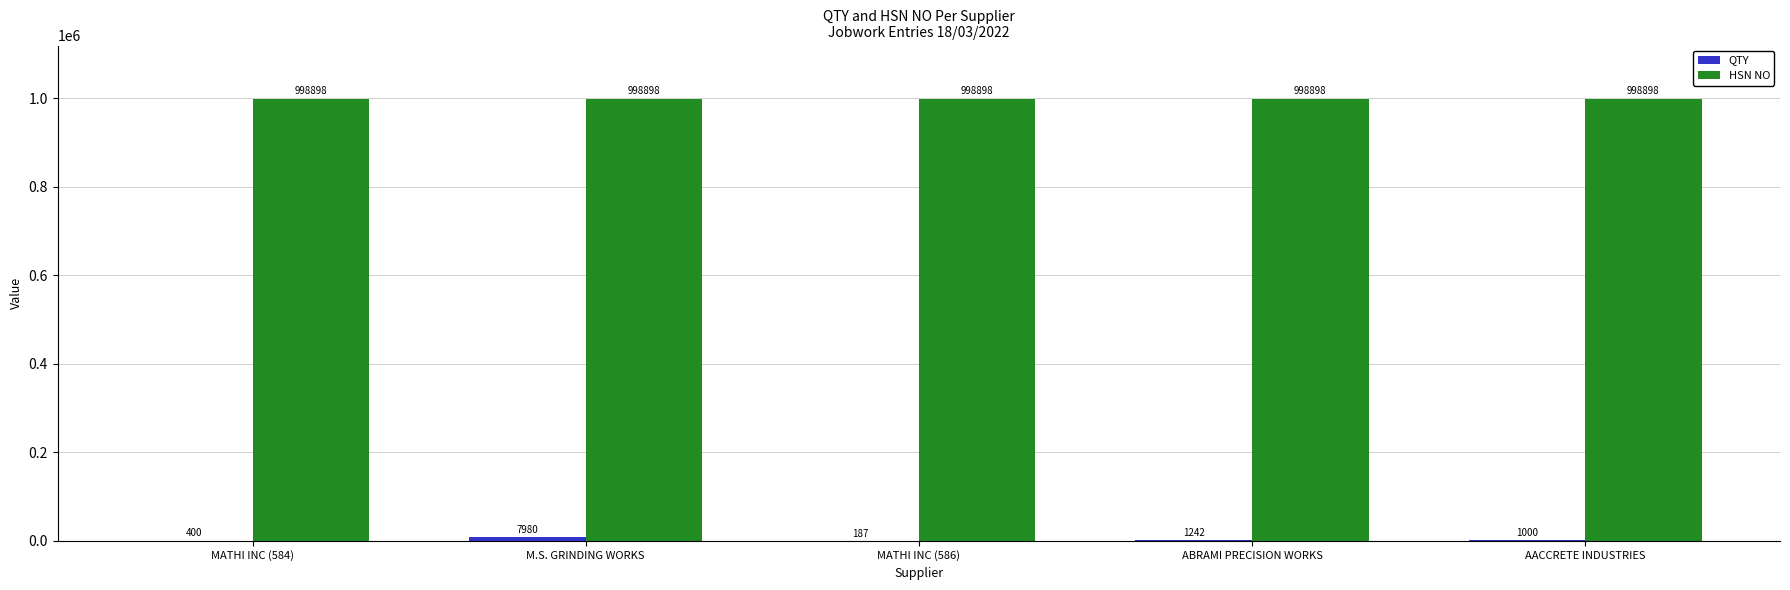

Which series has the largest total across all categories?

HSN NO